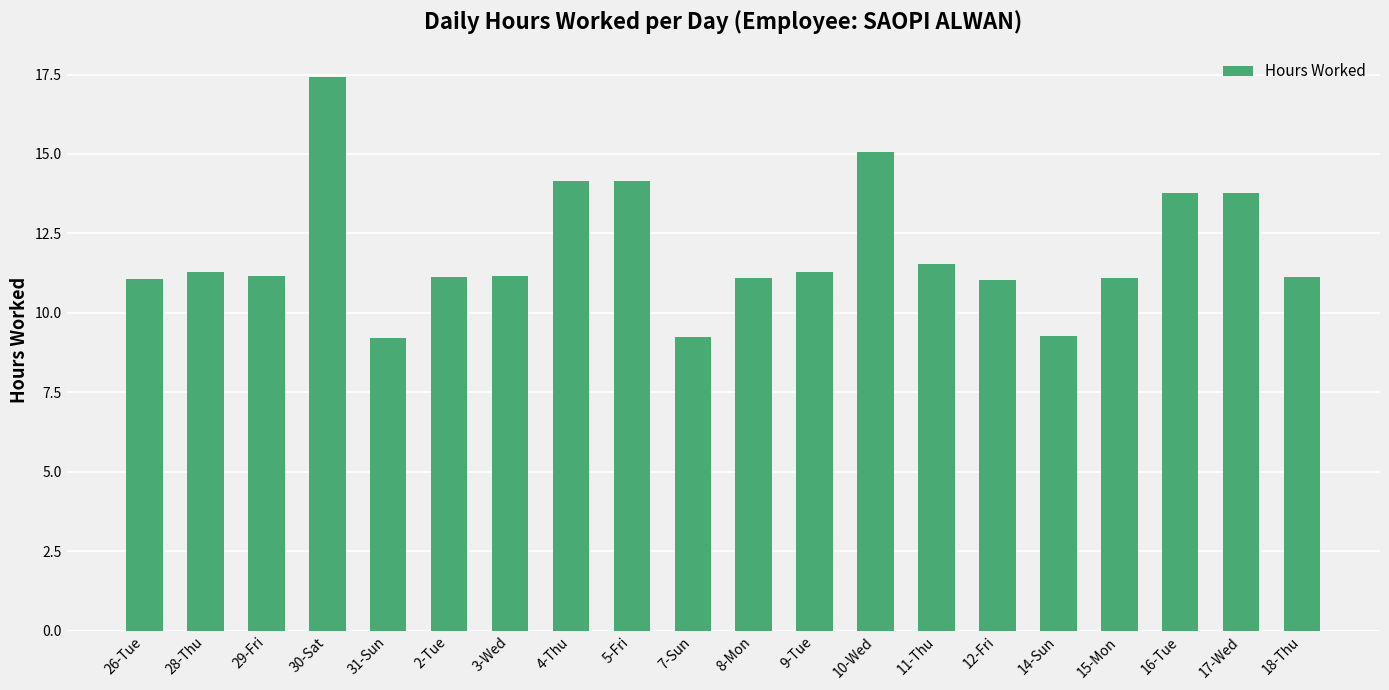

Approximately how many times larger is the value at 5-Fri compared to 10-Wed?

0.9